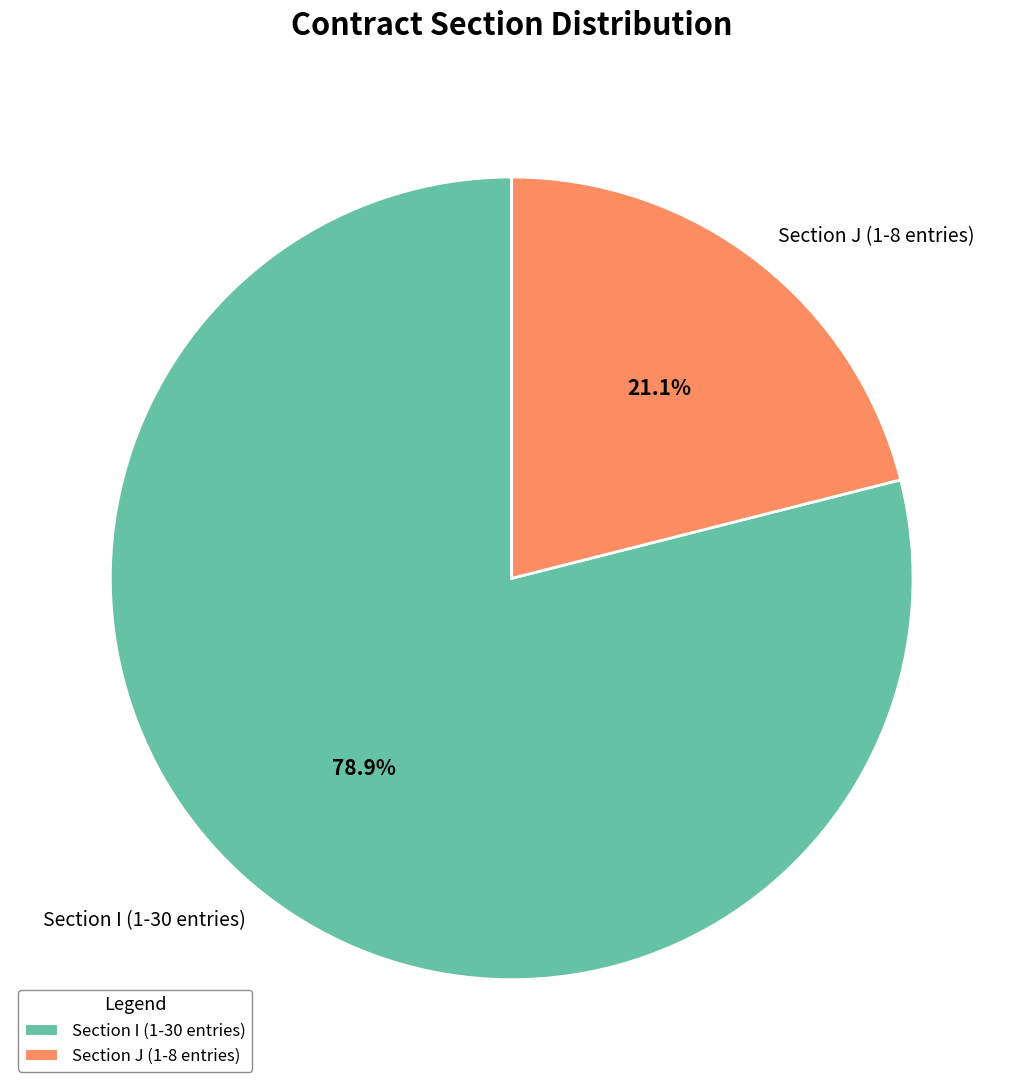

What is the largest slice in the pie chart?

Section I (1-30 entries)